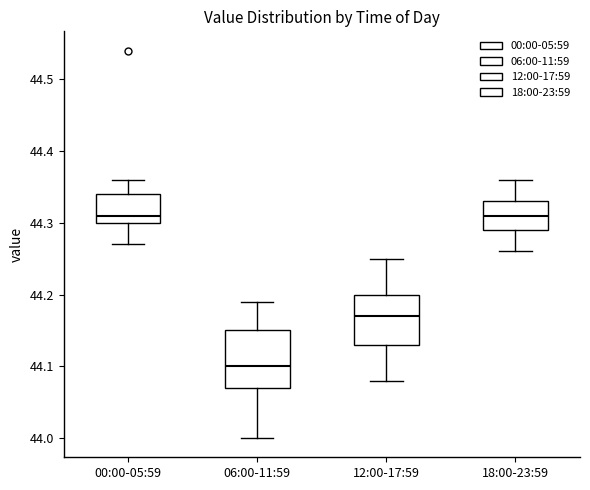

Where does the median line of the box for 12:00-17:59 sit on the y-axis? The values are not printed on the chart, so give them approximately, as read against the axis.

44.17